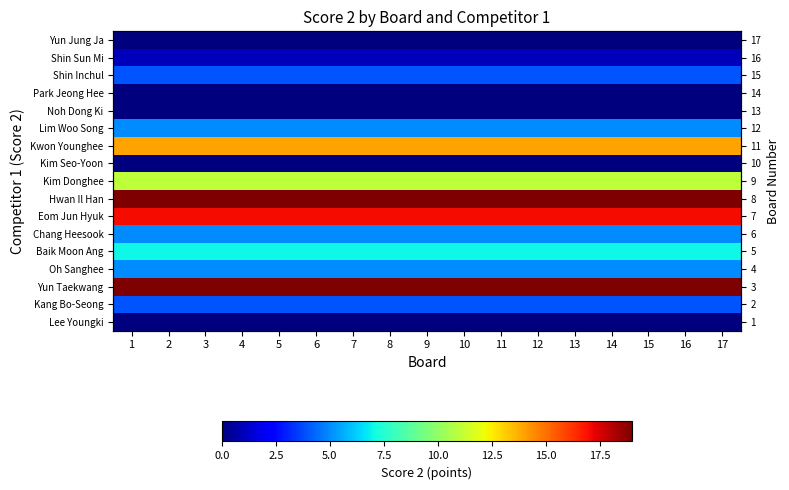

What is the total value across all series at 9?

111